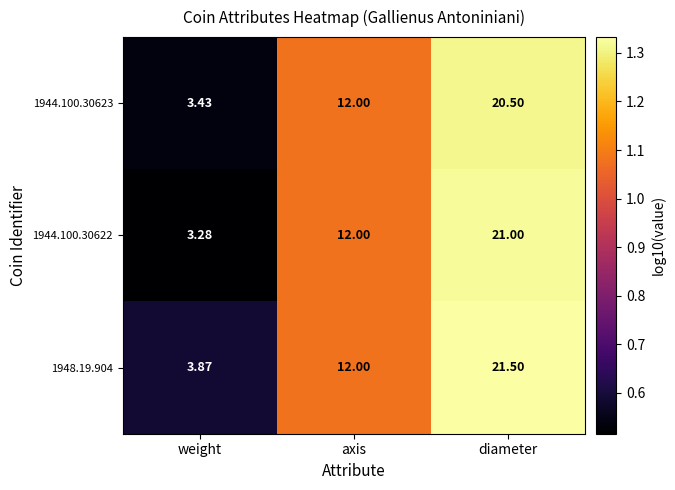

Which series has the largest total across all categories?

1948.19.904